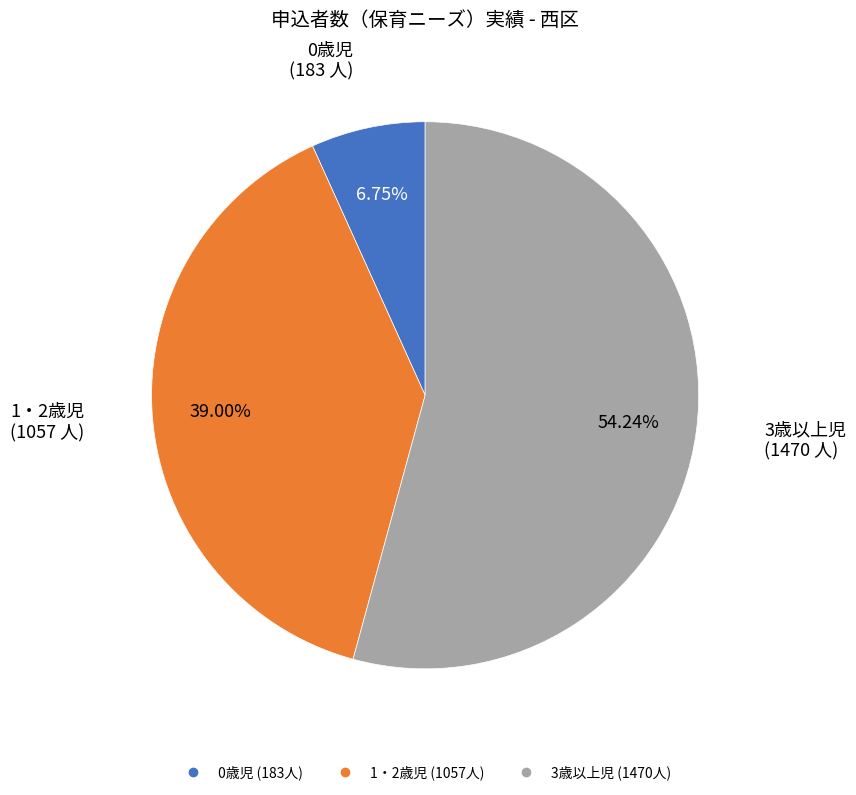

To the nearest percent, what is the difference between the largest and smallest slice percentages?

47%